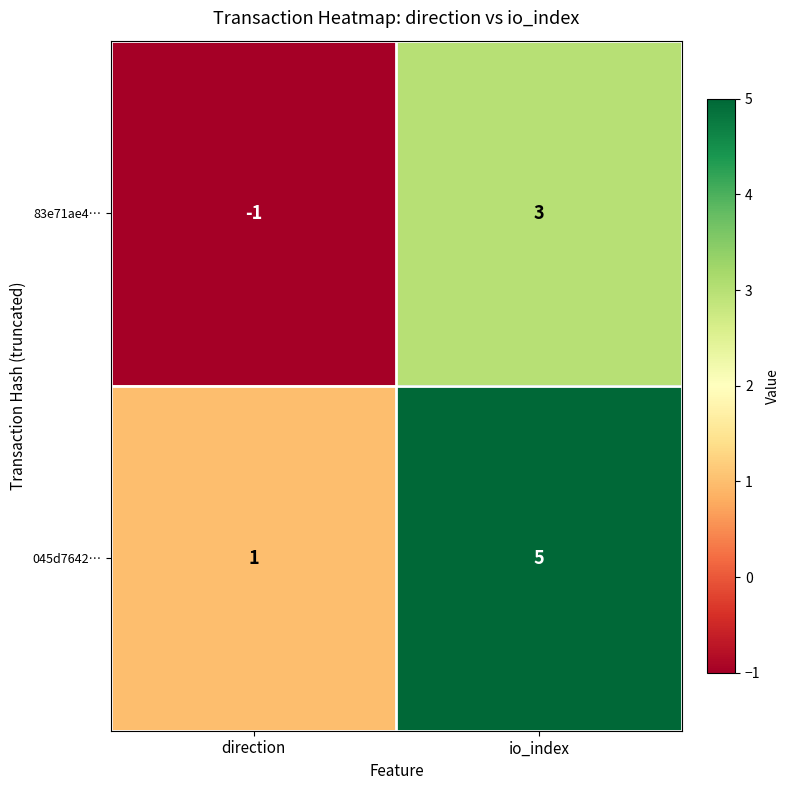

At io_index, list the series in order from largest to smallest.

045d7642…, 83e71ae4…